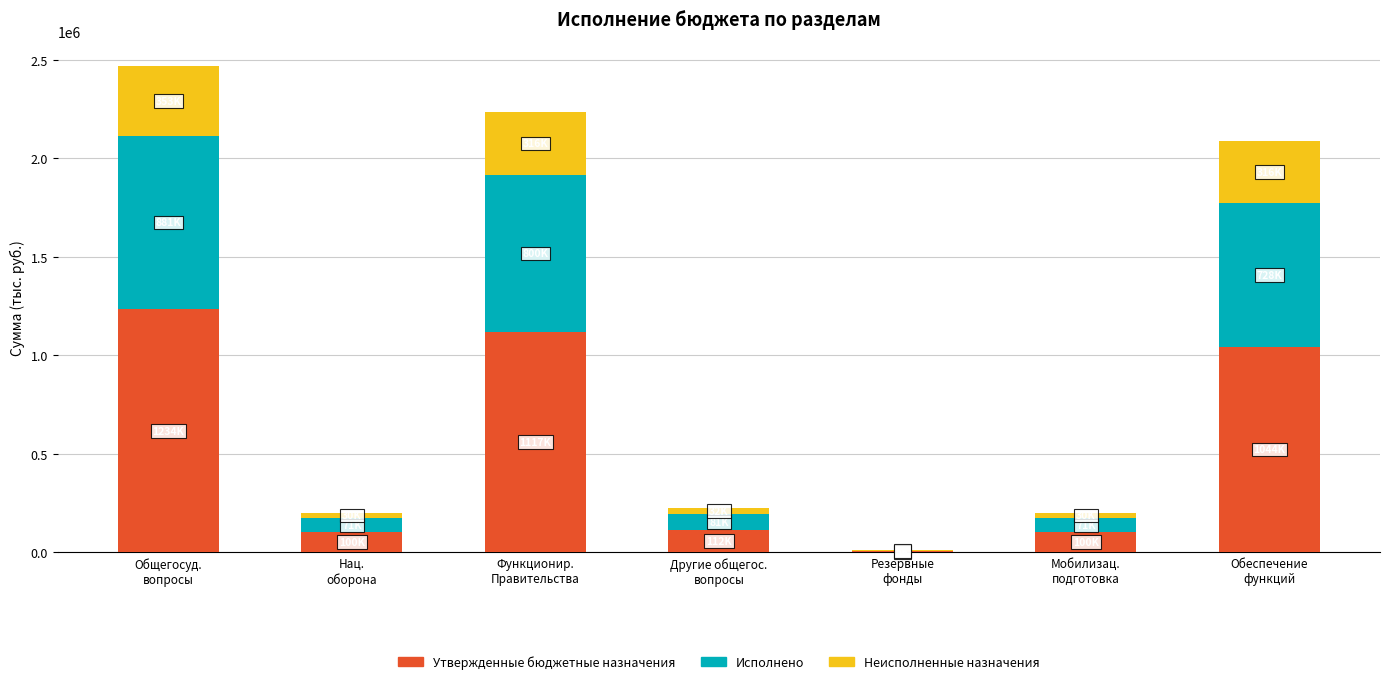

What is the highest value of the Утвержденные бюджетные назначения series?

1234092.0